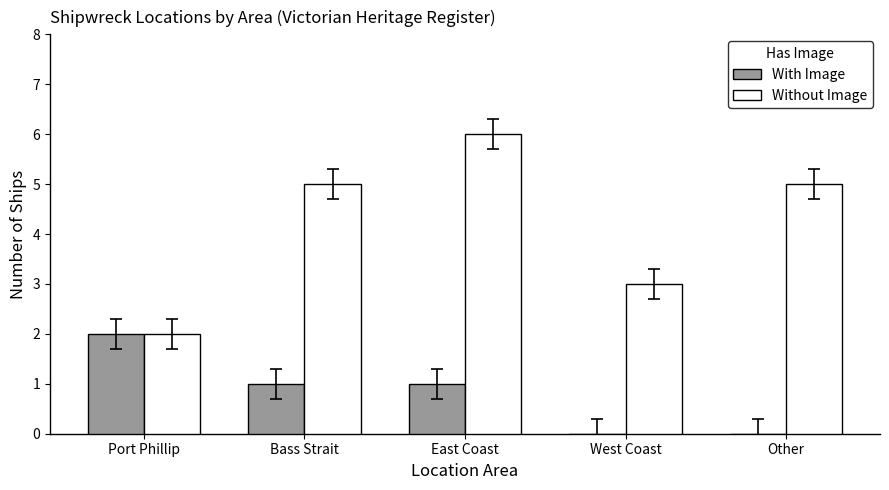

The value of Without Image at Other is 5. True or false?

True